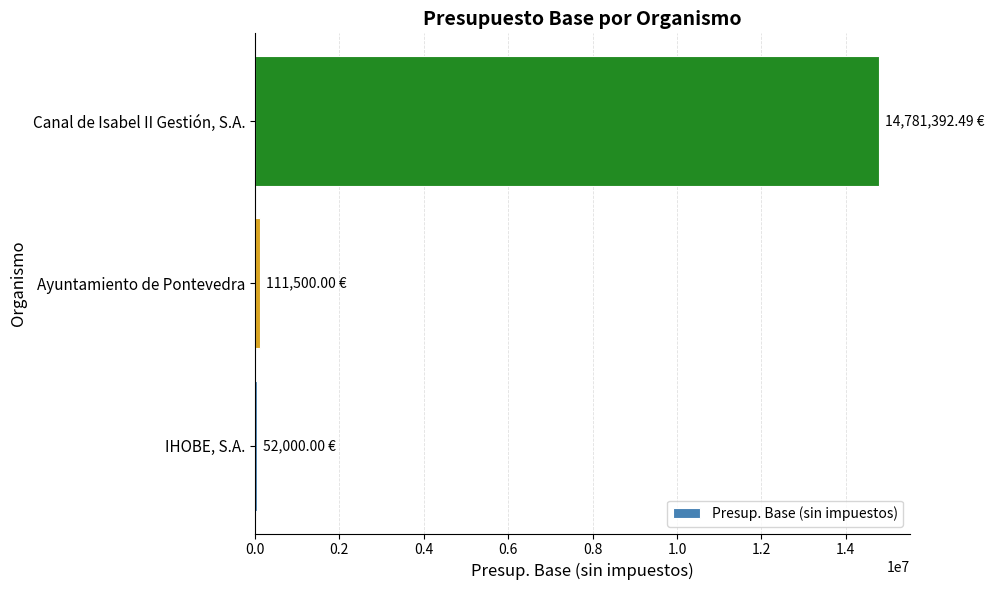

What is the maximum value shown in the chart?

14781392.5